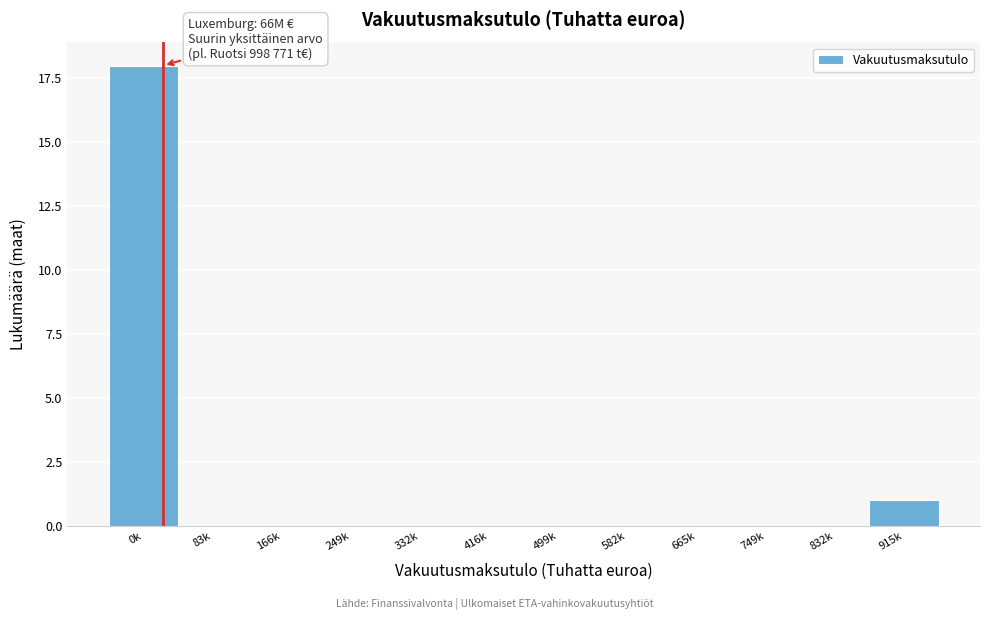

Reading left to right, list all the values displayed in this chart.

0k=18	83k=0	166k=0	249k=0	332k=0	416k=0	499k=0	582k=0	665k=0	749k=0	832k=0	915k=1